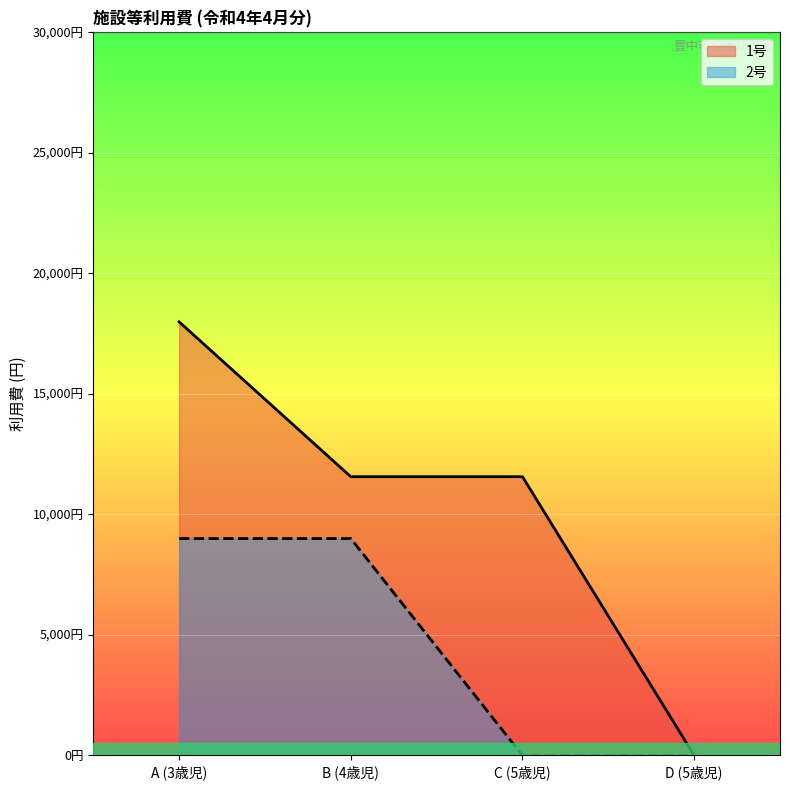

What is the total value across all series at B (4歳児)?

20565